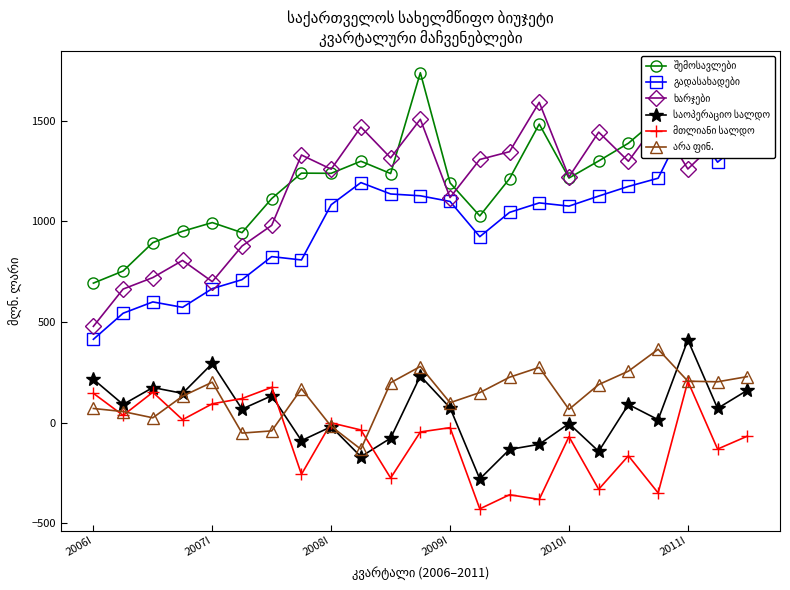

At which category does the chart reach its minimum across all series?

13